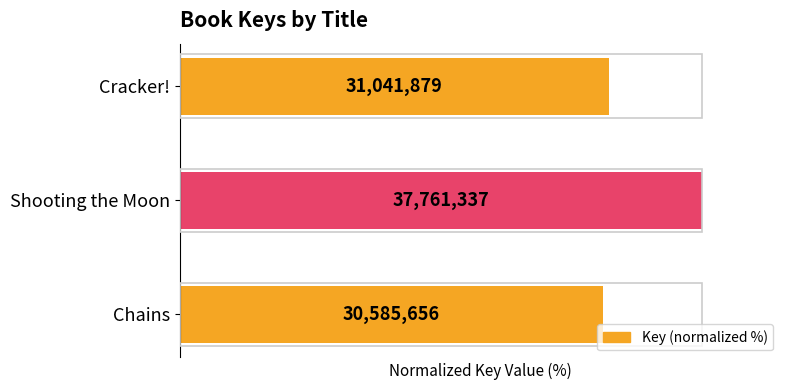

How many bars are there in total?

3